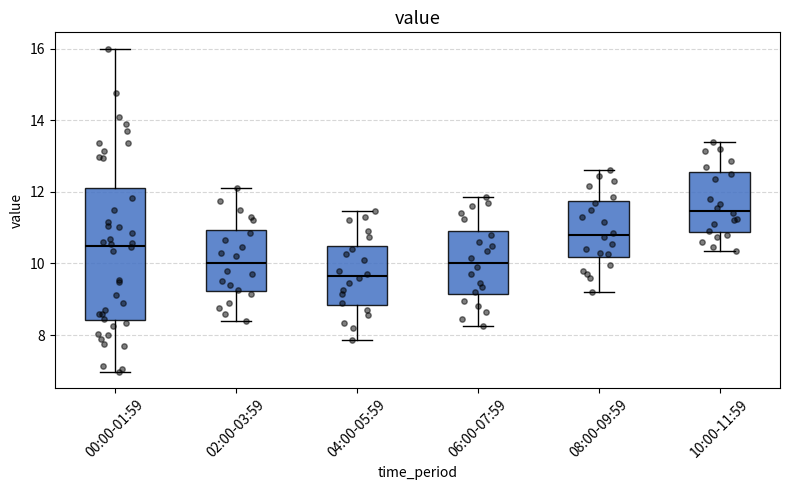

Reading left to right, transcribe this box plot: for each box, give where its median line is, the range the box spans, and where its two whiskers end, as read against the y-axis. The values are not printed on the chart, so give them approximately, as read against the axis.

00:00-01:59: median 10.4, box 8.4 to 12.2, whiskers 7.0 to 16.0
02:00-03:59: median 10.0, box 9.2 to 11.0, whiskers 8.4 to 12.2
04:00-05:59: median 9.6, box 8.8 to 10.4, whiskers 7.8 to 11.4
06:00-07:59: median 10.0, box 9.2 to 11.0, whiskers 8.2 to 11.8
08:00-09:59: median 10.8, box 10.2 to 11.8, whiskers 9.2 to 12.6
10:00-11:59: median 11.4, box 10.8 to 12.6, whiskers 10.4 to 13.4